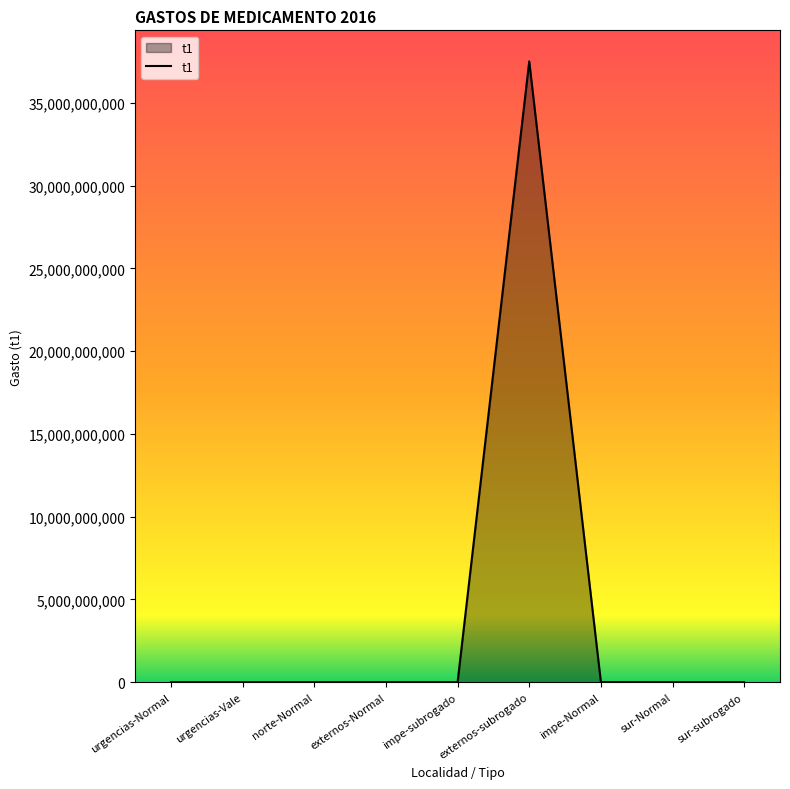

Is it true that the value at sur-subrogado is -20101661940.6?

False